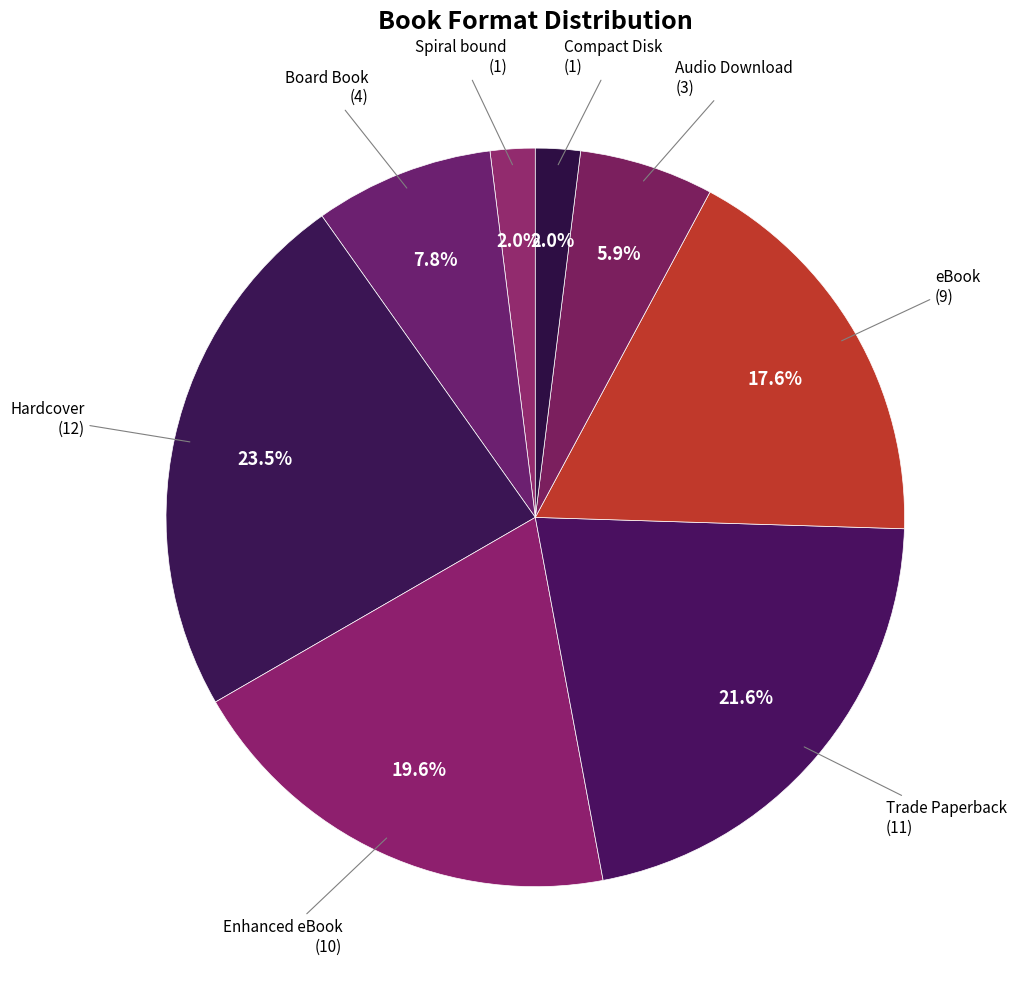

Is there any slice that represents more than half of the pie?

No